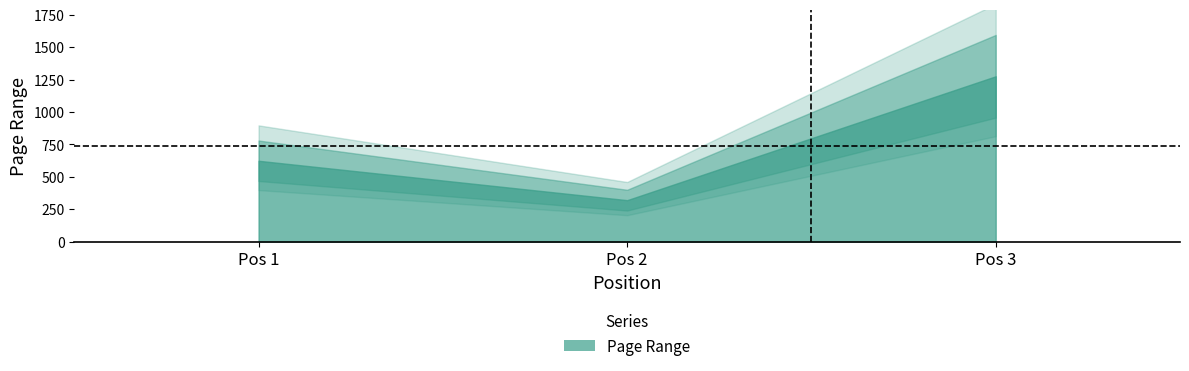

How many lines are shown in the chart?

1